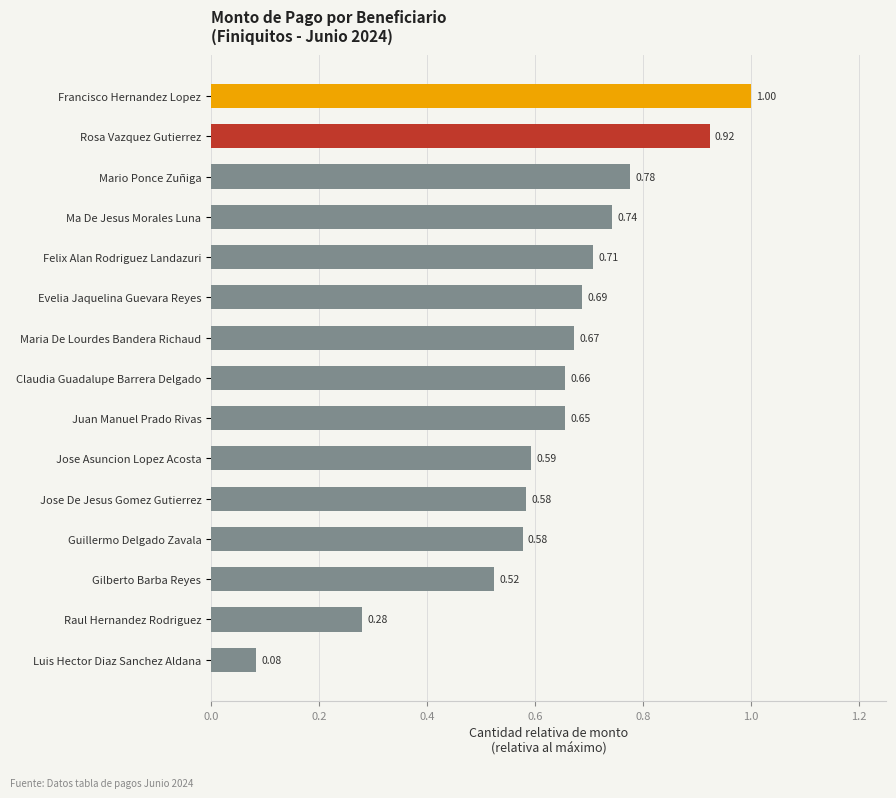

Which has a higher value, Jose De Jesus Gomez Gutierrez or Mario Ponce Zuñiga?

Mario Ponce Zuñiga